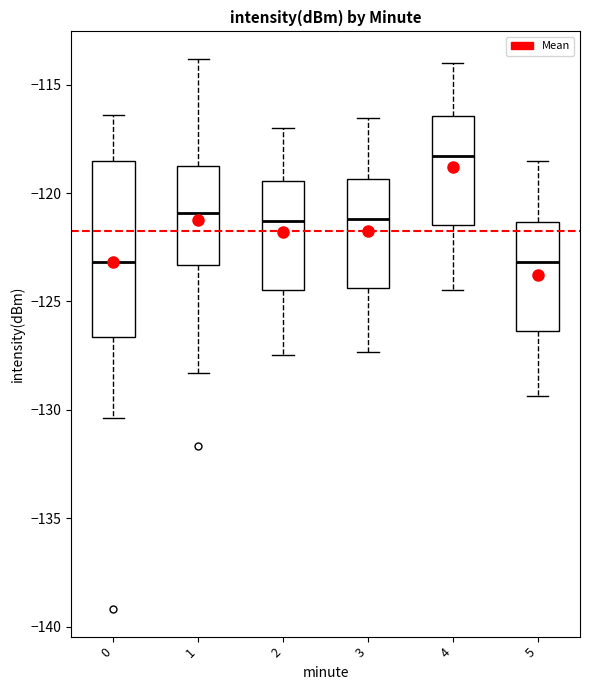

Where does the upper whisker of the box at x = 1 end on the y-axis? The values are not printed on the chart, so give them approximately, as read against the axis.

-114.0